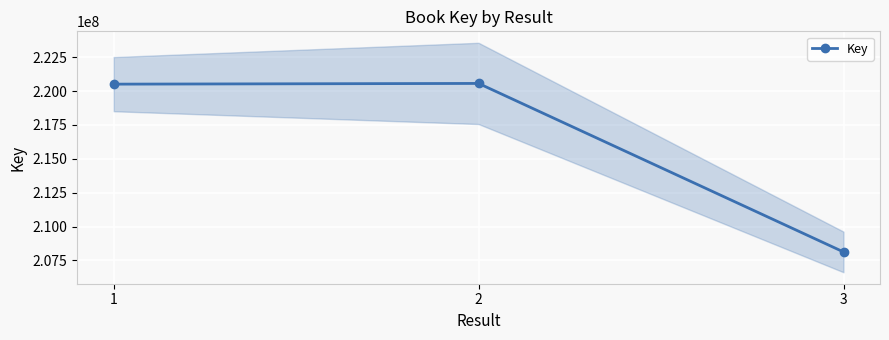

What is the difference between the maximum and minimum values?

12442483